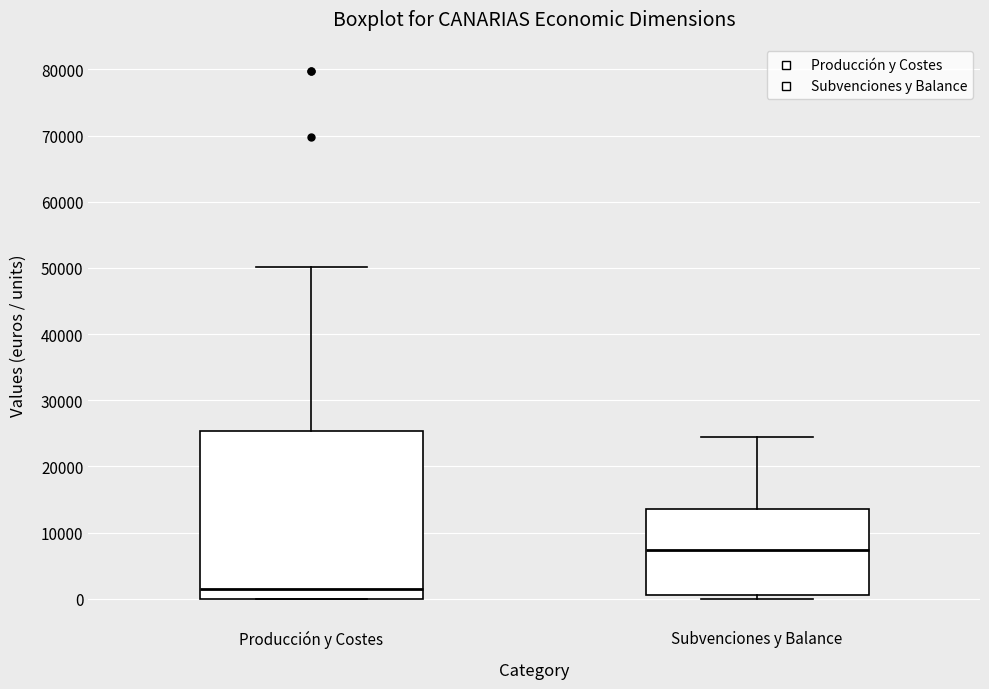

Reading left to right, transcribe this box plot: for each box, give where its median line is, the range the box spans, and where its two whiskers end, as read against the y-axis. The values are not printed on the chart, so give them approximately, as read against the axis.

Producción y Costes: median 1000, box 0 to 25000, whiskers 0 to 50000
Subvenciones y Balance: median 7000, box 1000 to 14000, whiskers 0 to 24000